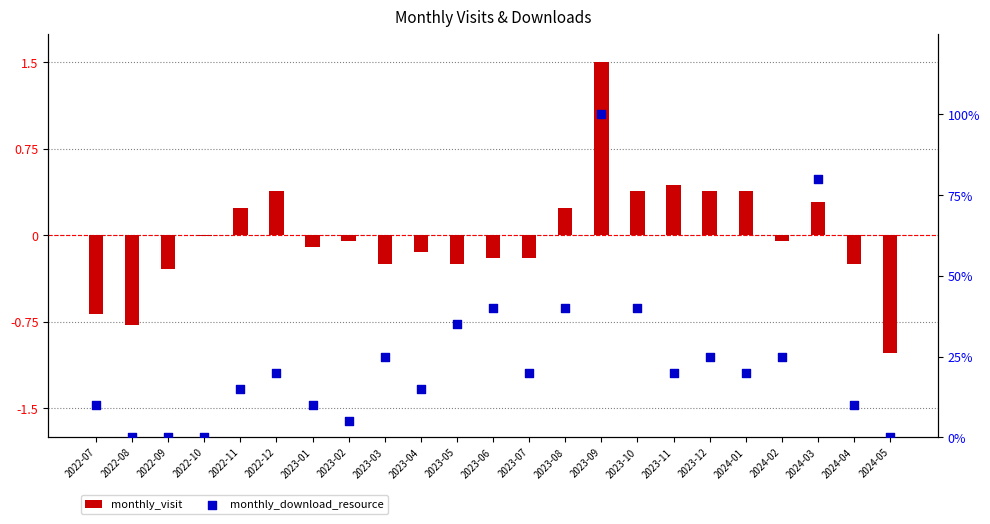

Which series has the largest total across all categories?

monthly_download_resource (percentile)